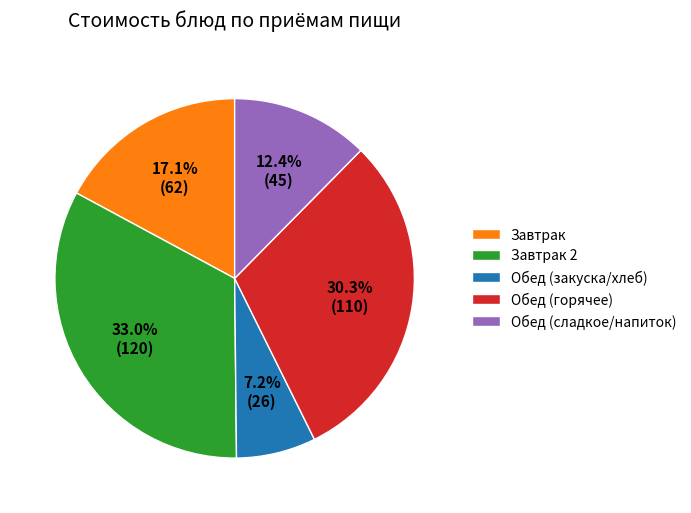

To the nearest percent, what is the average slice percentage?

20%